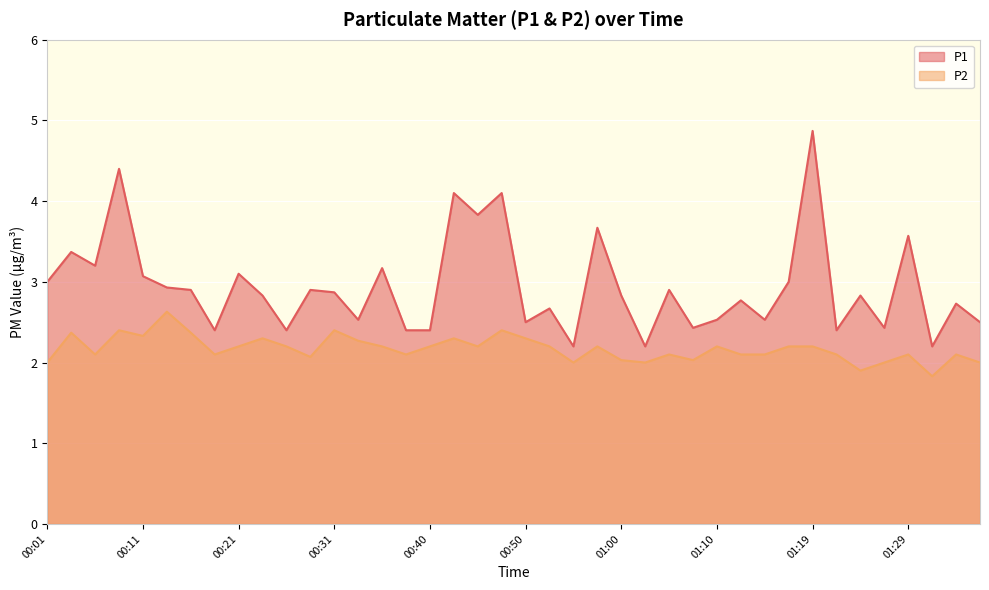

What is the label of the 14th point from the right?

01:05